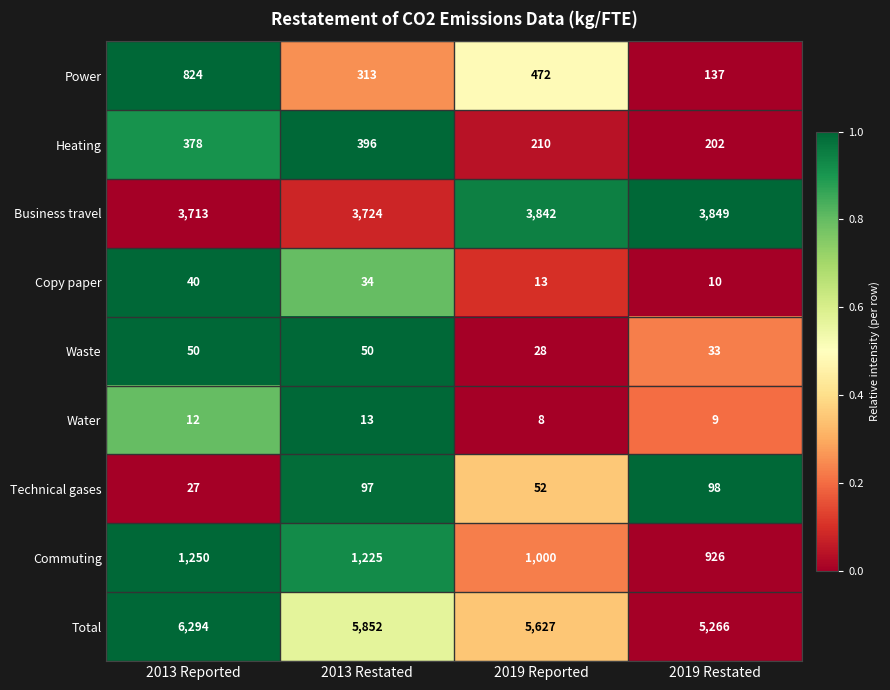

Which category has the lowest value across all series?

2019 Reported